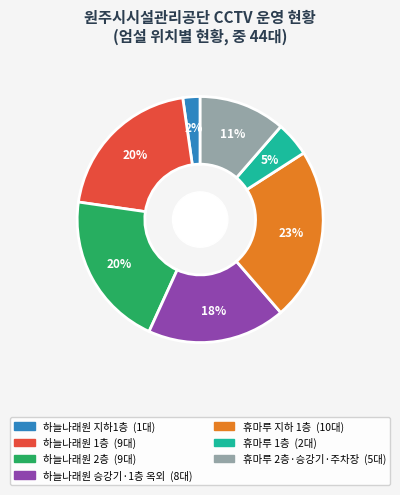

Which has a higher value, 휴마루 지하 1층 or 하늘나래원 1층?

휴마루 지하 1층